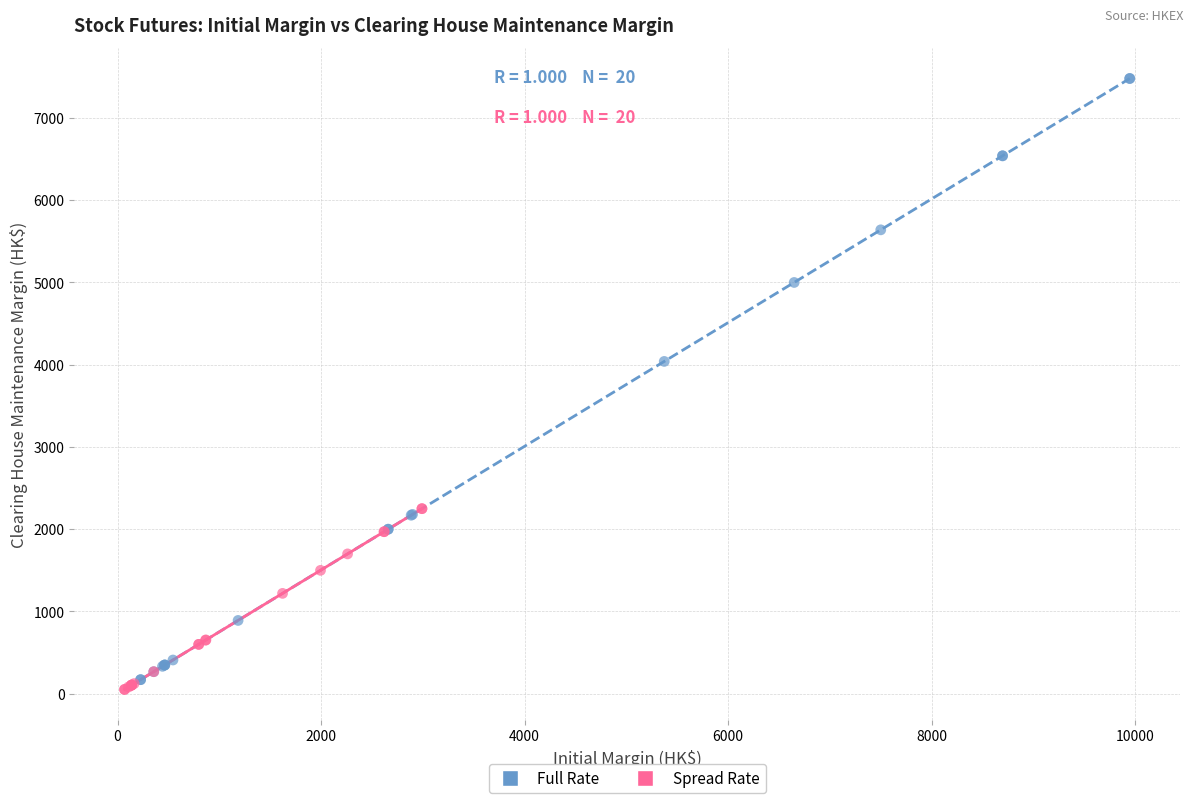

Which series contains the highest Y value?

Full Rate